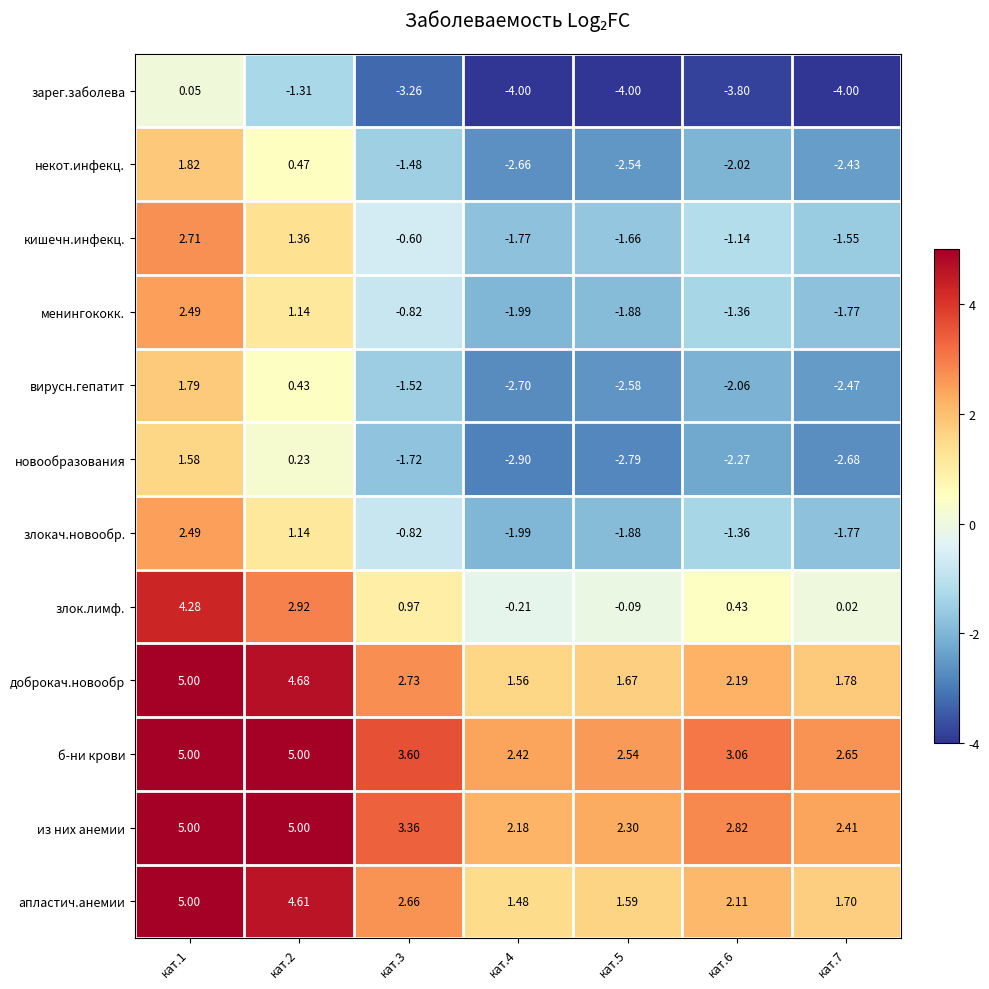

Is the value of менингококк. at кат.2 greater than the value of кишечн.инфекц. at кат.3?

Yes